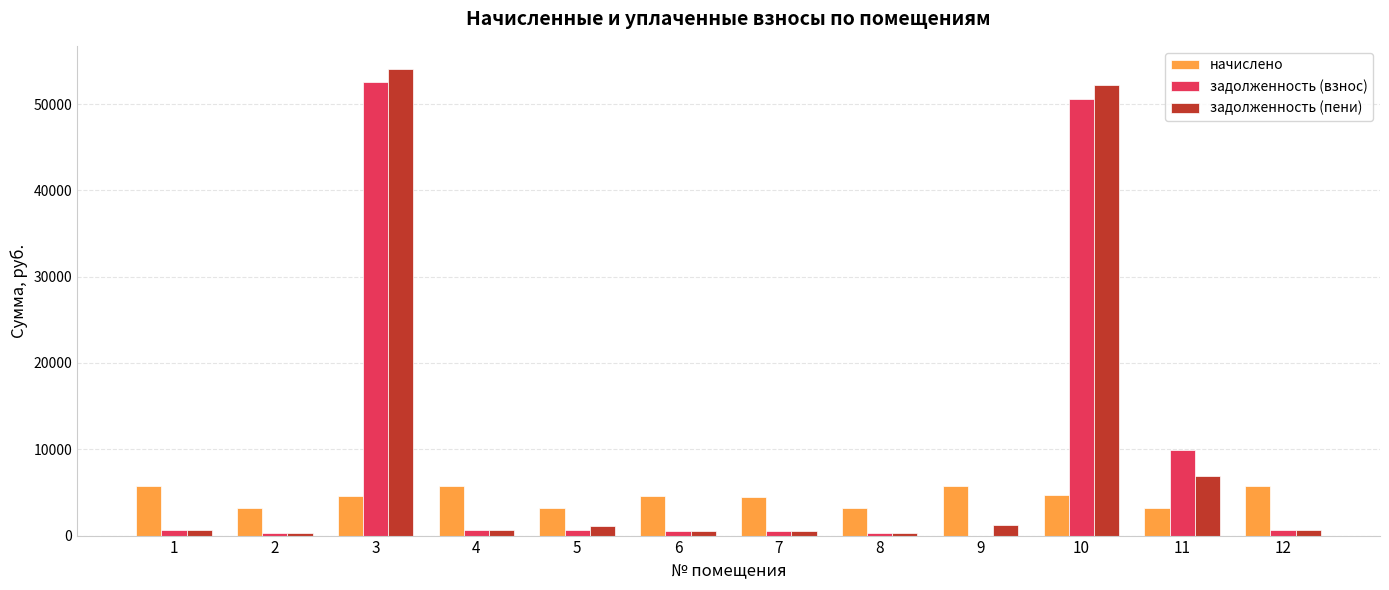

The value of начислено at 5 is 3158.0. True or false?

True